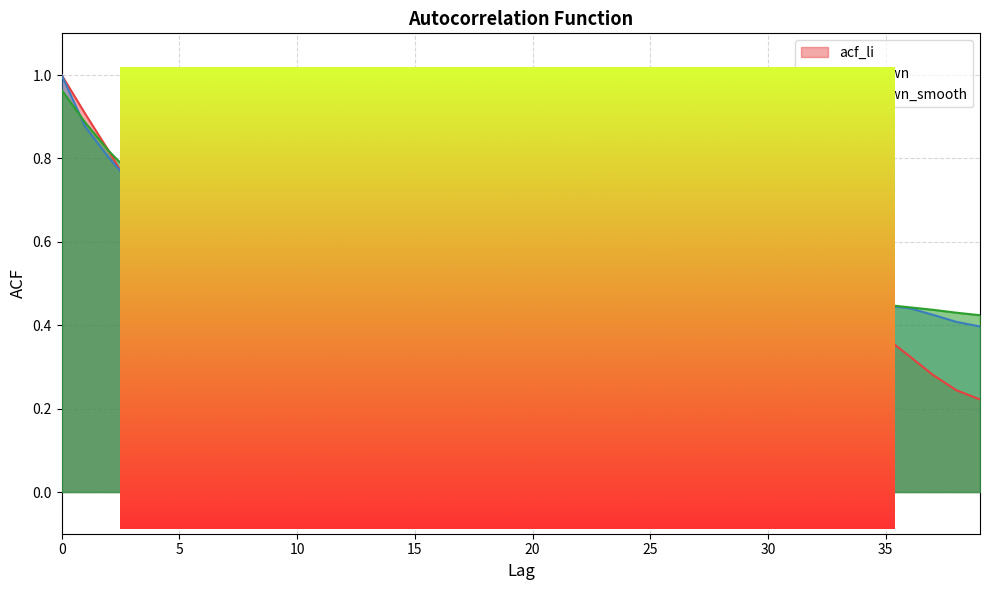

List the labels in order of acf_shown_smooth value, smallest first.

39, 38, 37, 36, 35, 34, 33, 32, 31, 30, 29, 28, 27, 26, 25, 24, 17, 18, 19, 23, 16, 20, 21, 22, 15, 14, 13, 12, 11, 10, 9, 8, 7, 6, 5, 4, 3, 2, 1, 0